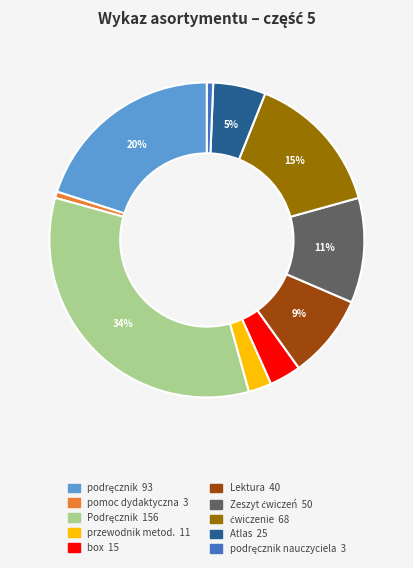

Is there a majority slice in this chart?

No